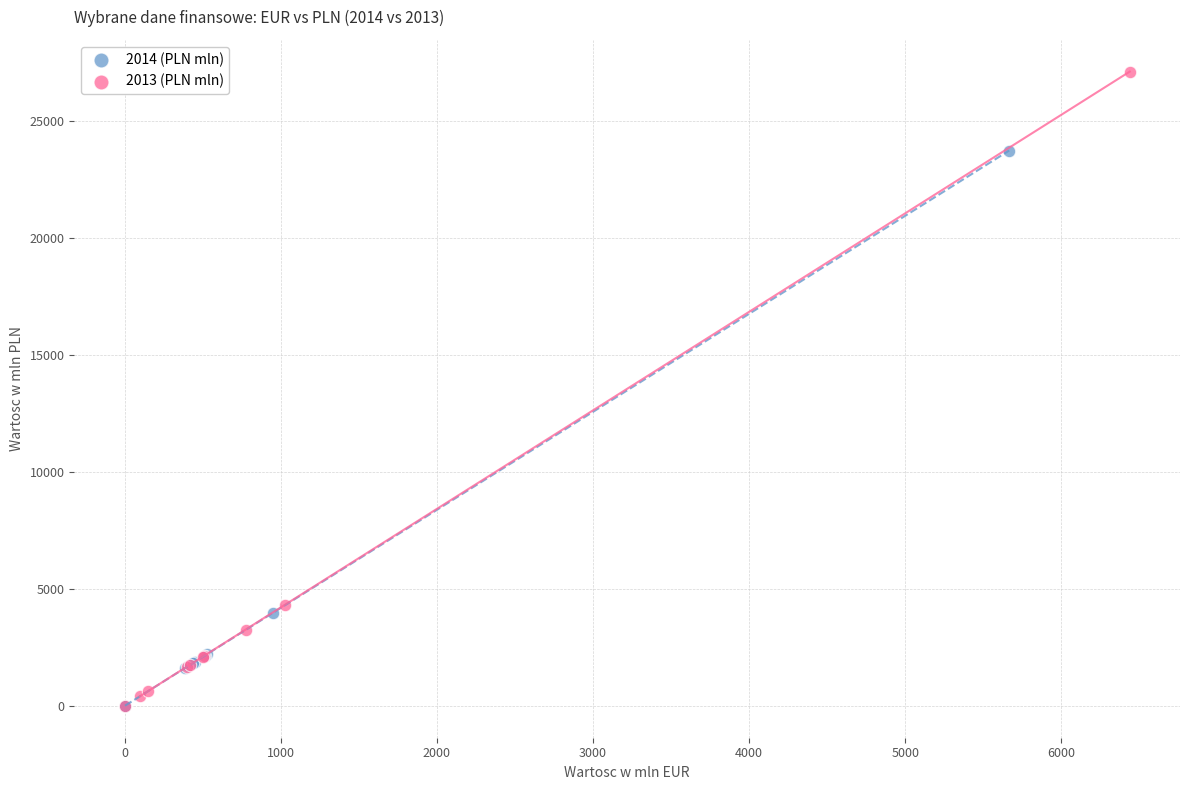

Which series reaches the maximum Y coordinate?

2013 (PLN mln)